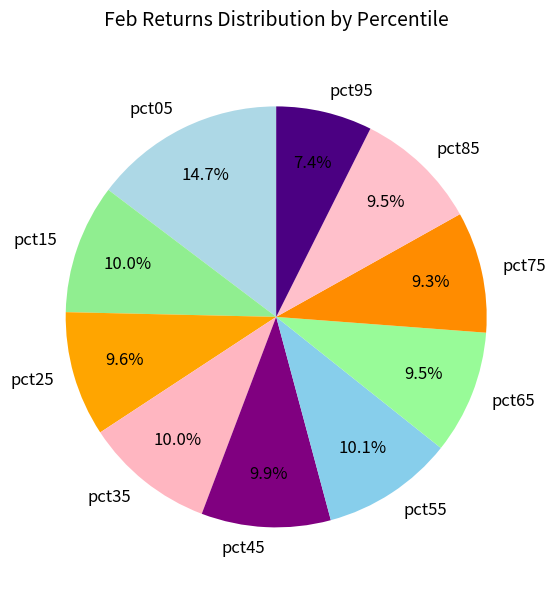

Which slice is the smallest?

pct95